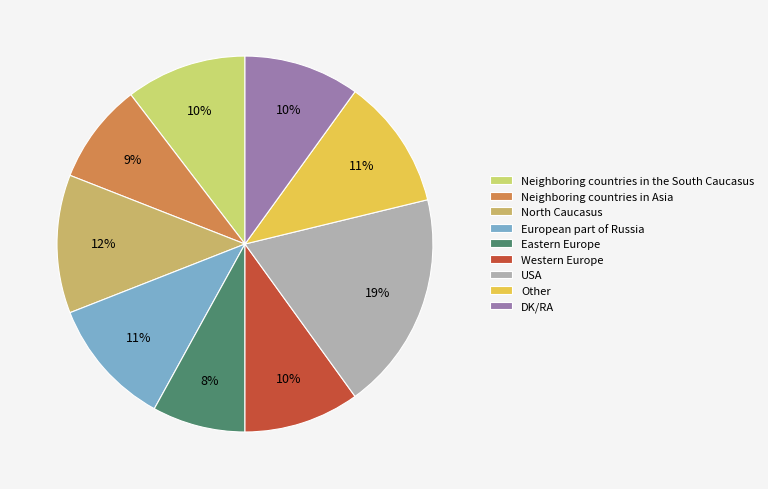

Between USA and North Caucasus, which is larger?

USA